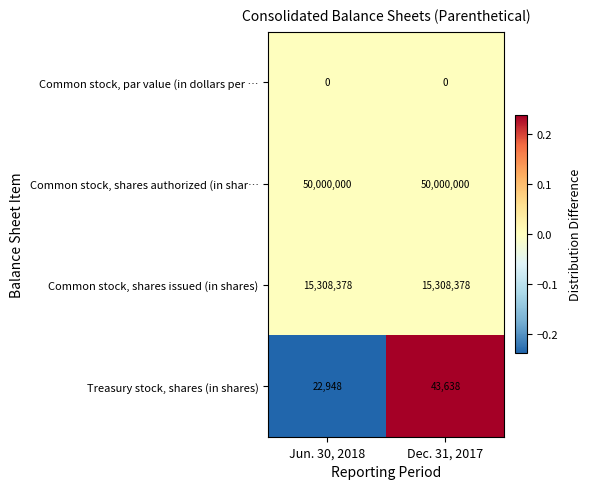

Which series has the largest range (max minus min)?

Treasury stock, shares (in shares)